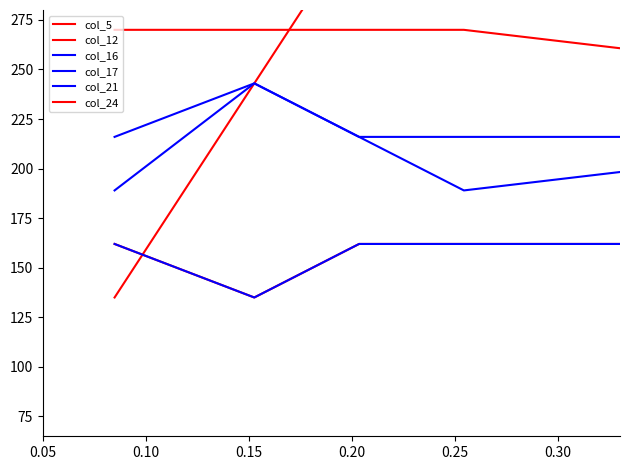

How many interior local valleys does the col_12 series have?

1